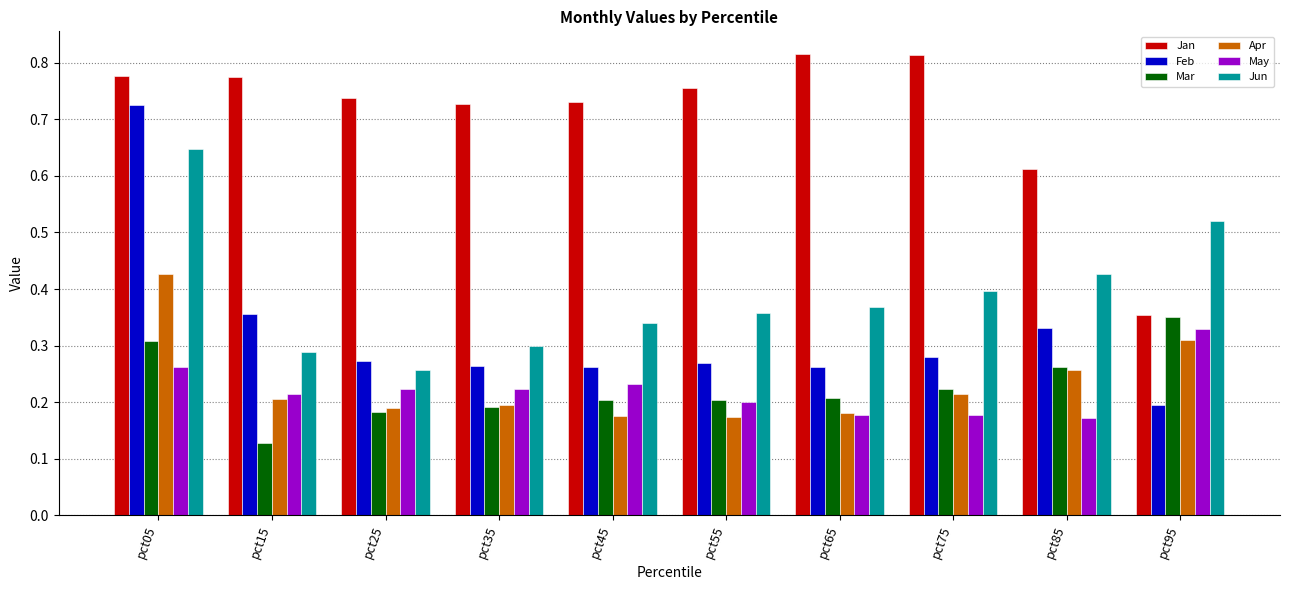

What are all the series names shown in the legend?

Jan, Feb, Mar, Apr, May, Jun